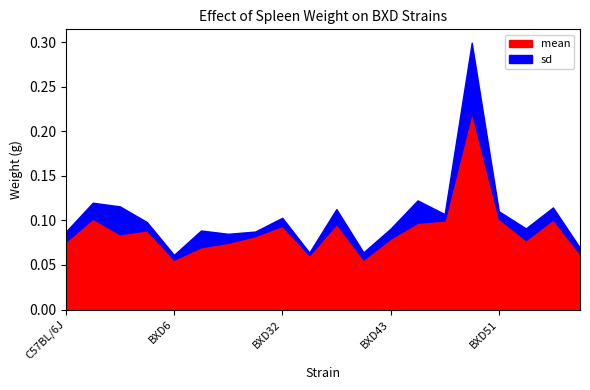

True or false: sd has a value of 0.0 at BXD55.

False